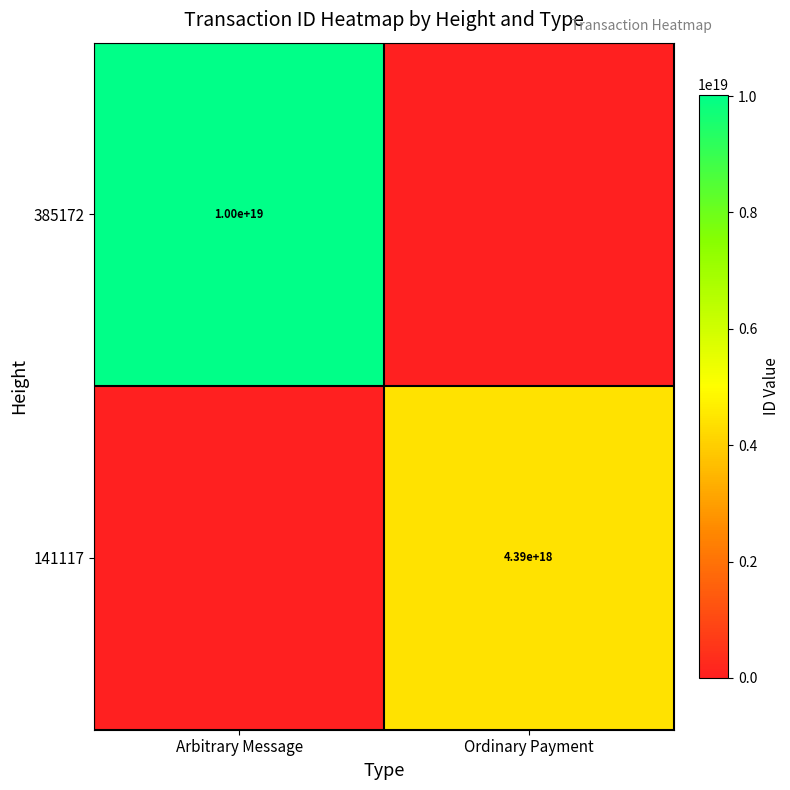

Is it true that 141117 equals 4390000000000000000 at Ordinary Payment?

True